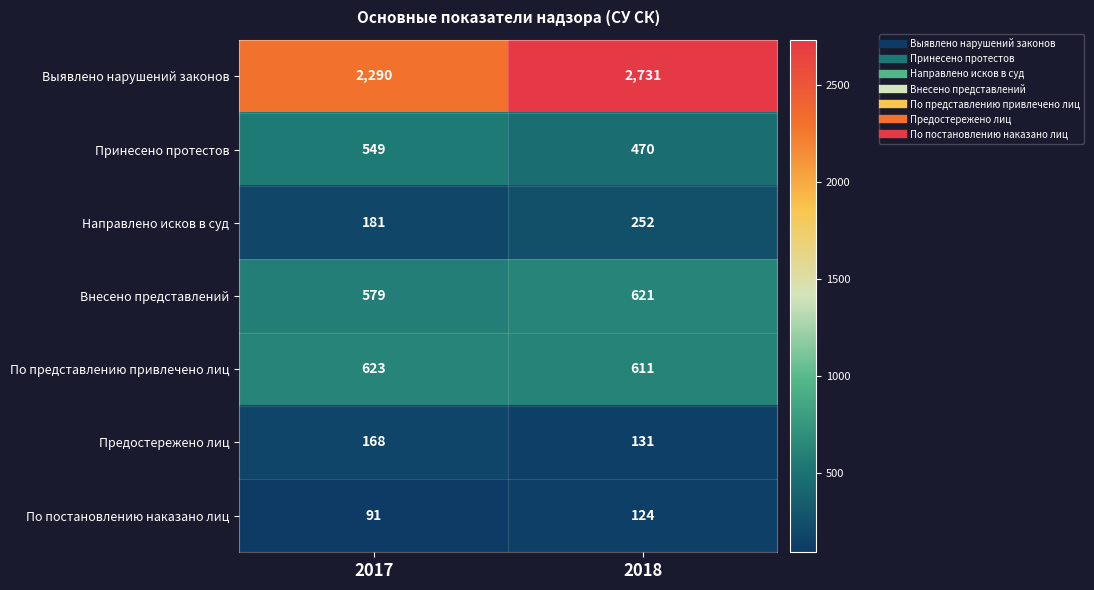

Is the value of Внесено представлений at 2018 greater than the value of Принесено протестов at 2017?

Yes